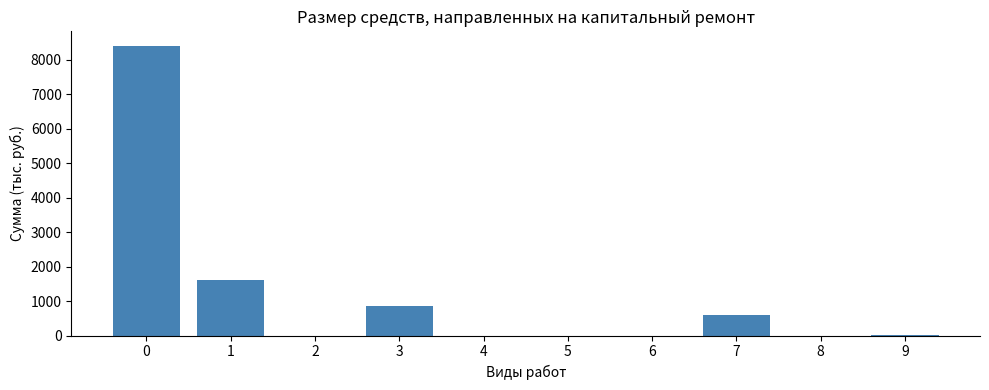

What is the sum of the values at 1 and 6?

1610.5